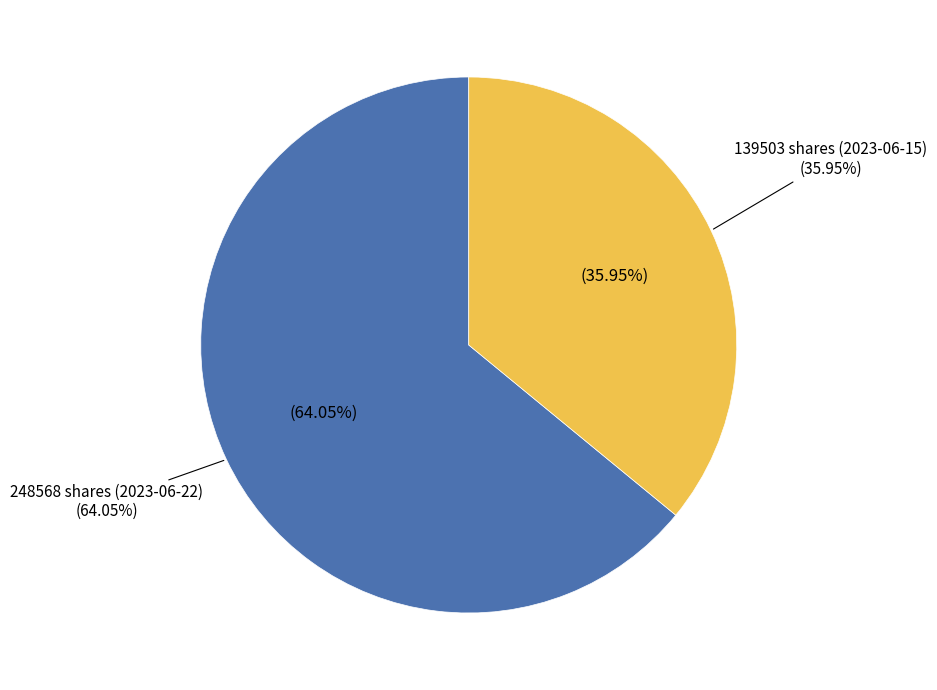

Which category has the smallest portion of the pie?

139503 shares (2023-06-15)